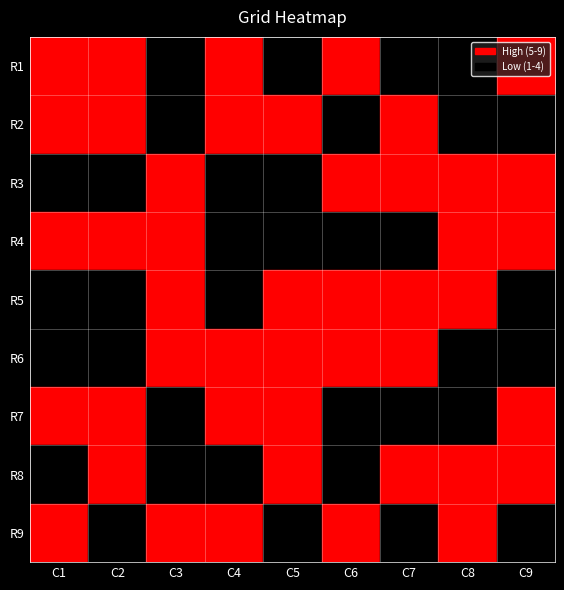

What is the total value across all series at C6?

45